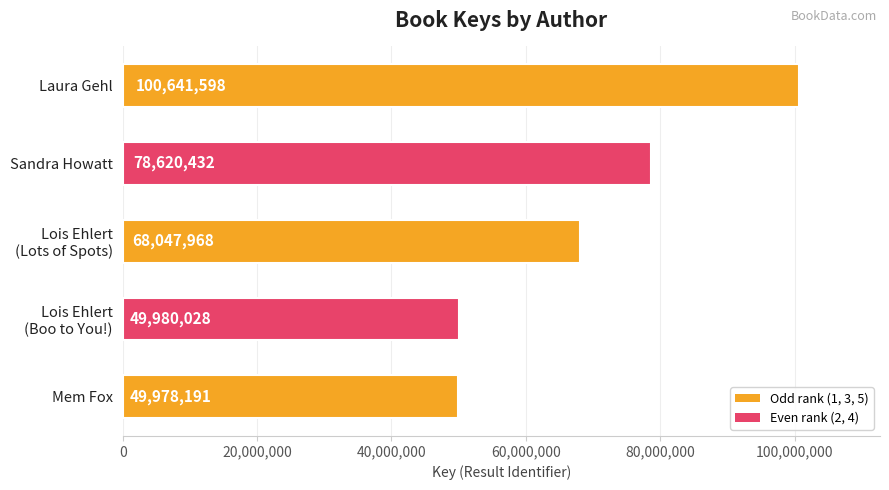

What is the average value?

69453643